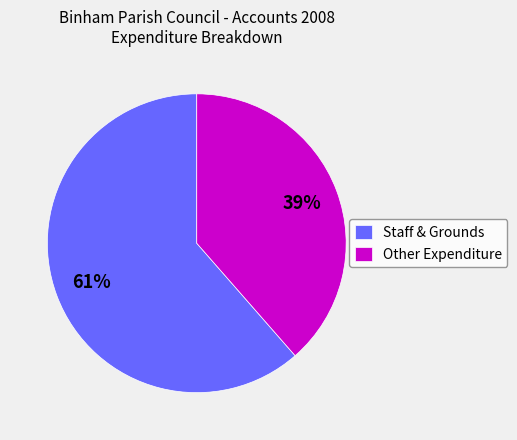

To the nearest percent, what is the combined percentage of Other Expenditure and Staff & Grounds?

100%